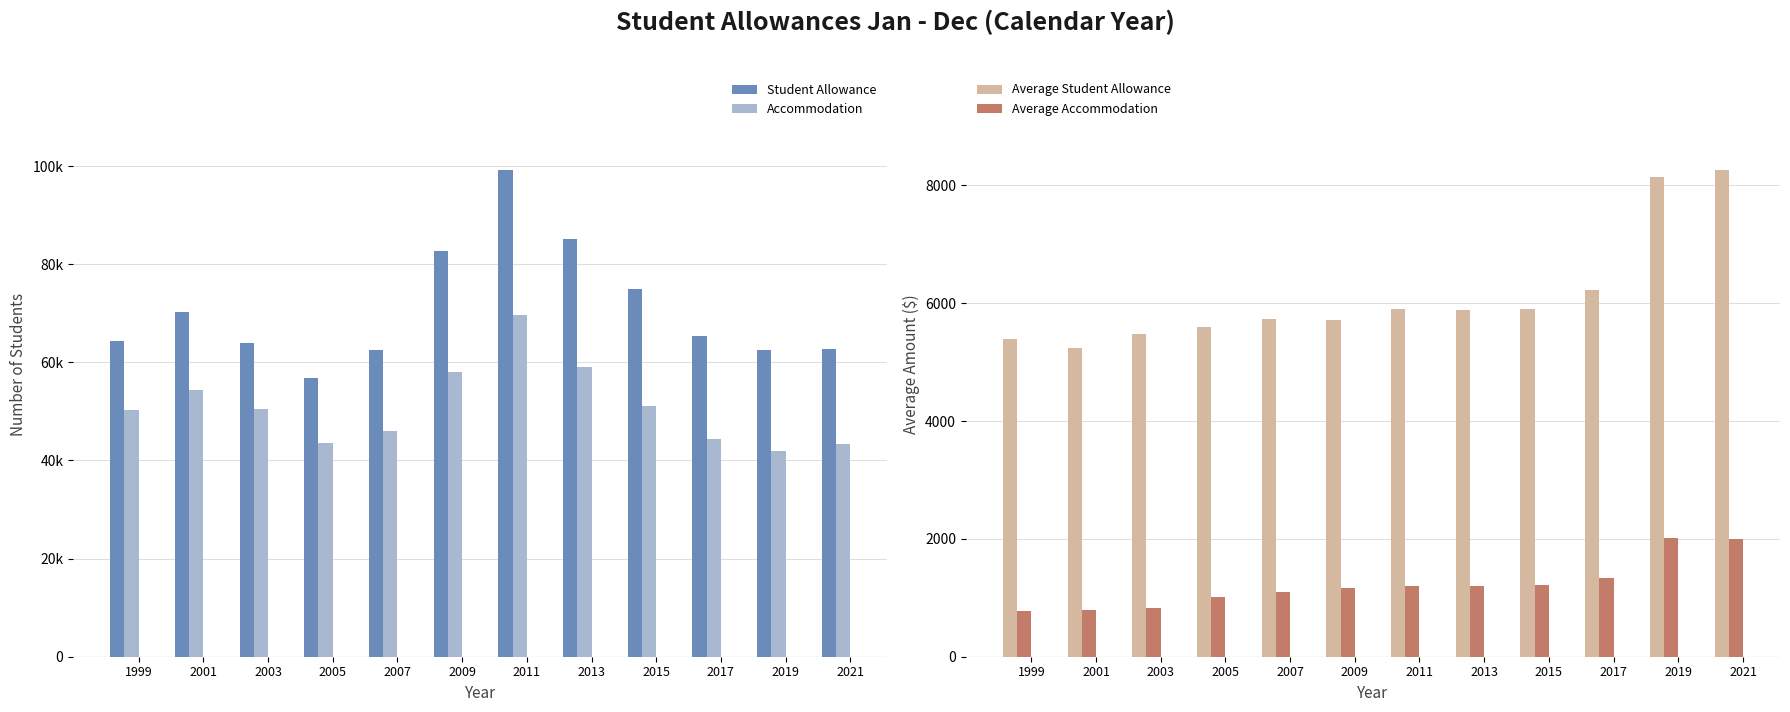

Reading right to left, extract all data points from this chart.

Student Allowance: 2021=62814	2019=62496	2017=65352	2015=75048	2013=85095	2011=99270	2009=82635	2007=62478	2005=56808	2003=64038	2001=70230	1999=64290
Accommodation: 2021=43419	2019=41895	2017=44436	2015=51159	2013=58977	2011=69672	2009=57978	2007=45975	2005=43644	2003=50445	2001=54369	1999=50286
Average Student Allowance: 2021=8267	2019=8145	2017=6224	2015=5910	2013=5892	2011=5896	2009=5714	2007=5724	2005=5597	2003=5474	2001=5232	1999=5399
Average Accommodation: 2021=1995	2019=2017	2017=1338	2015=1214	2013=1196	2011=1206	2009=1171	2007=1104	2005=1007	2003=833	2001=785	1999=782